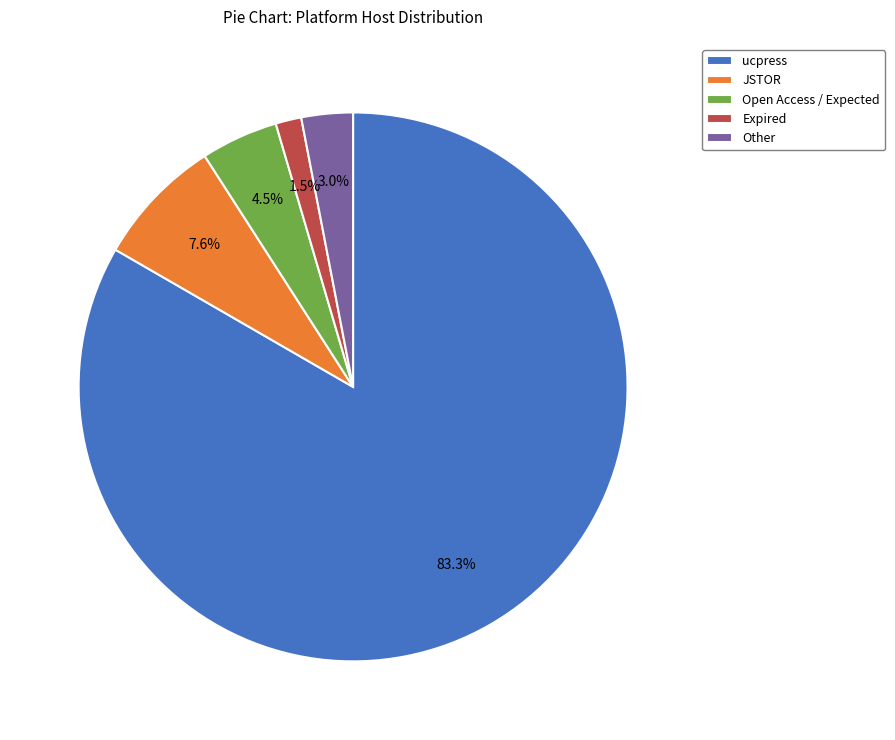

Between Open Access / Expected and Expired, which is larger?

Open Access / Expected